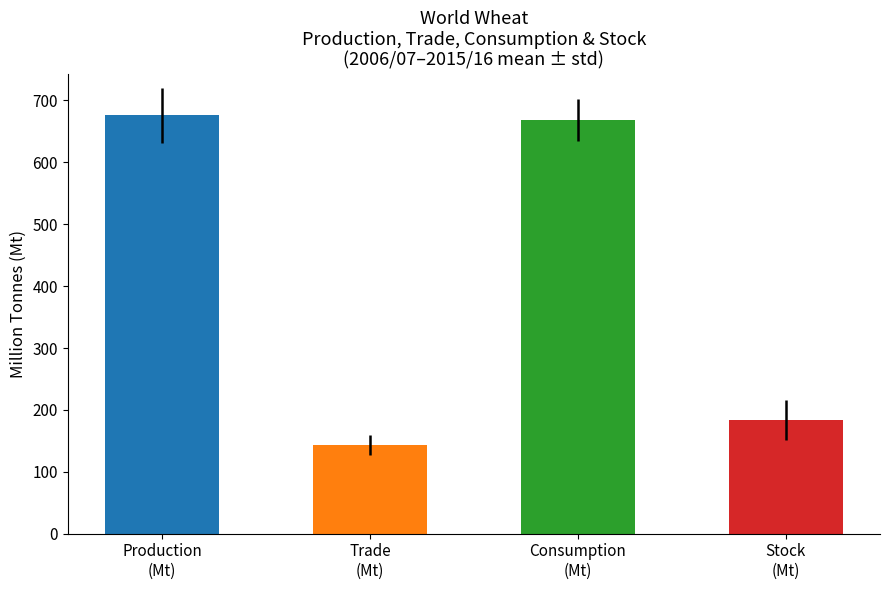

Is it true that Production (Mt) equals 217 at 2006/07?

False